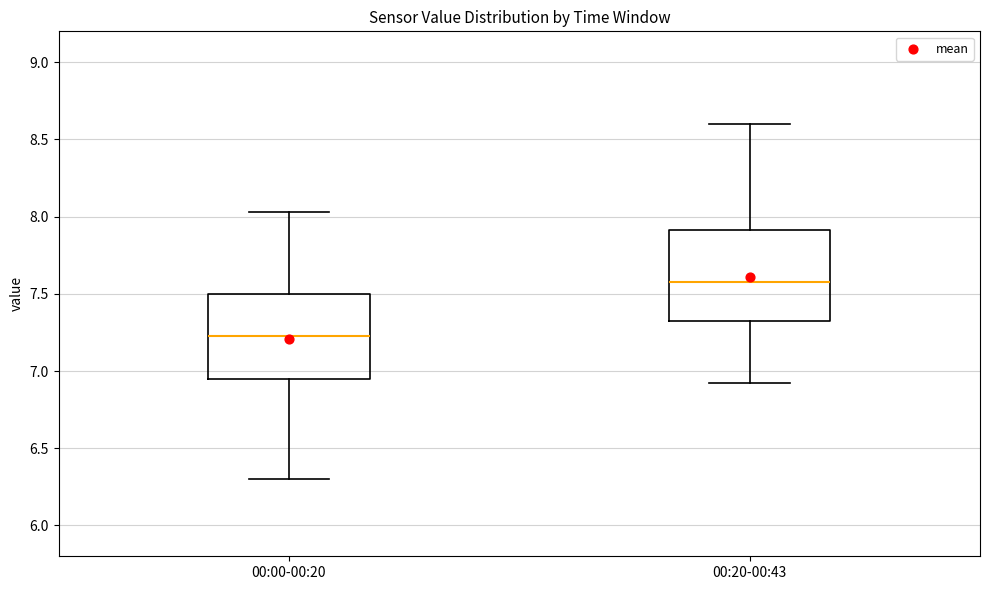

Which box's median line is the lowest?

00:00-00:20